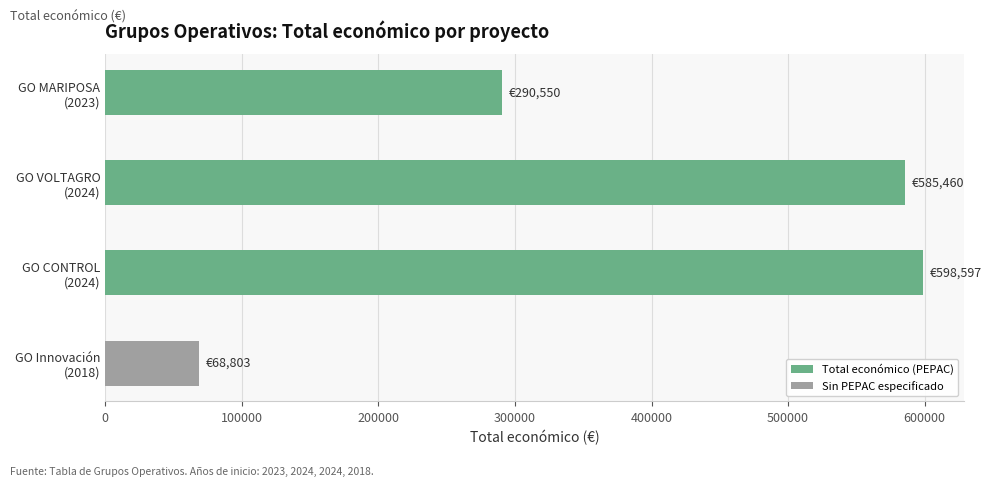

Are the bars grouped side by side (vs. stacked)?

No